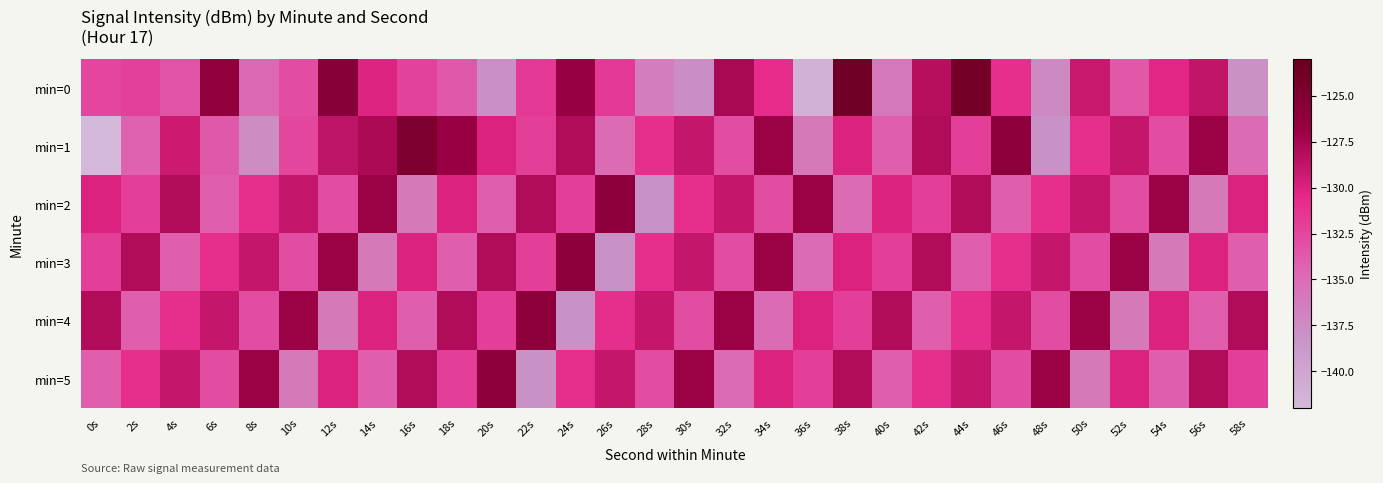

Which series changed the most between 32s and 42s?

min=4